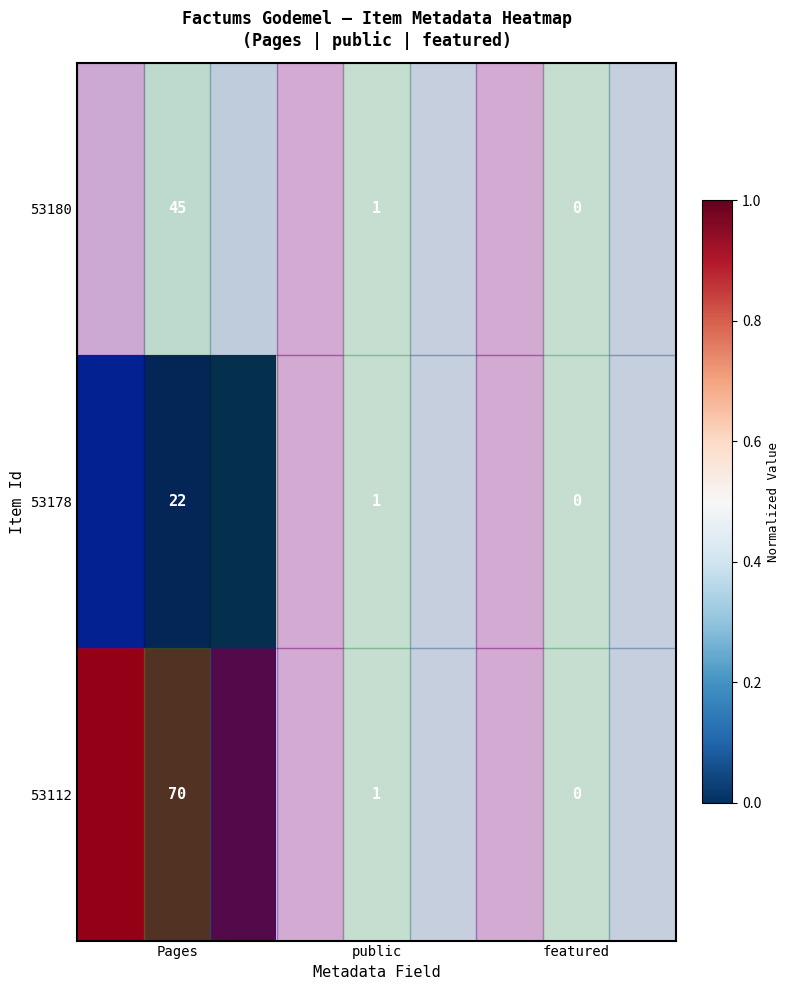

Between Pages and public, which series saw the biggest shift?

53112